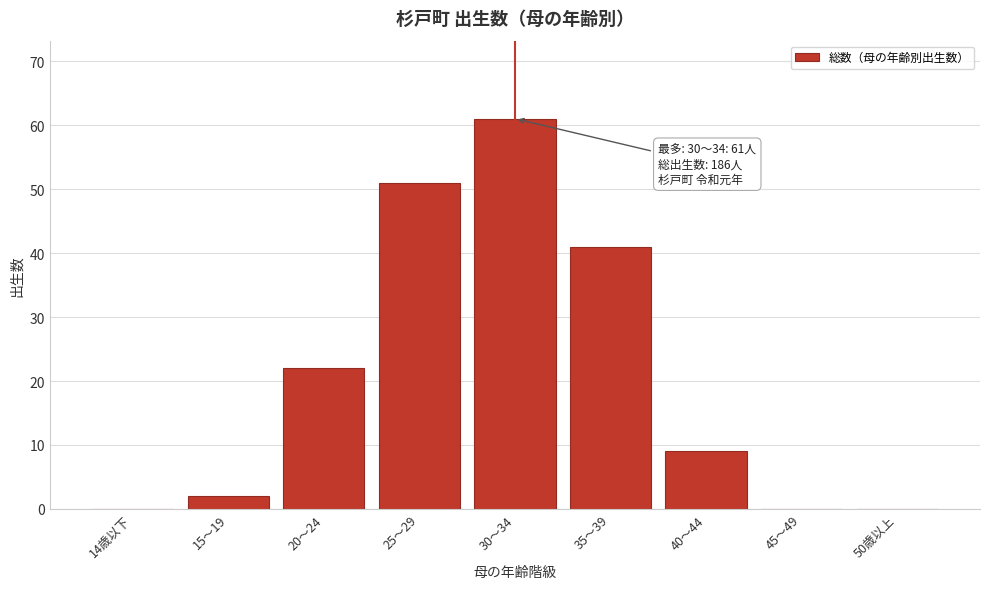

Reading right to left, what are all the values shown in this chart?

50歳以上=0	45～49=0	40～44=9	35～39=41	30～34=61	25～29=51	20～24=22	15～19=2	14歳以下=0